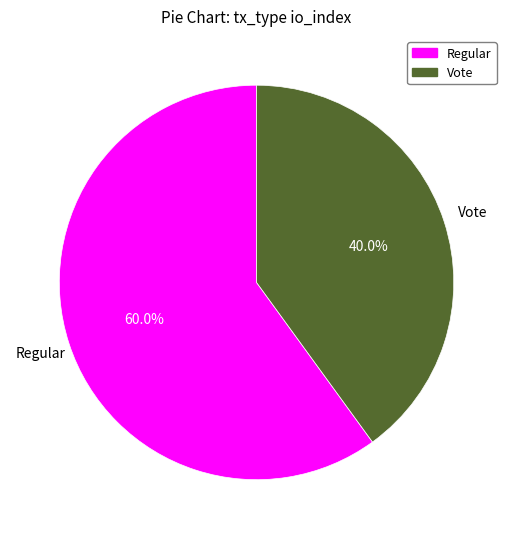

Is there any slice that represents more than half of the pie?

Yes